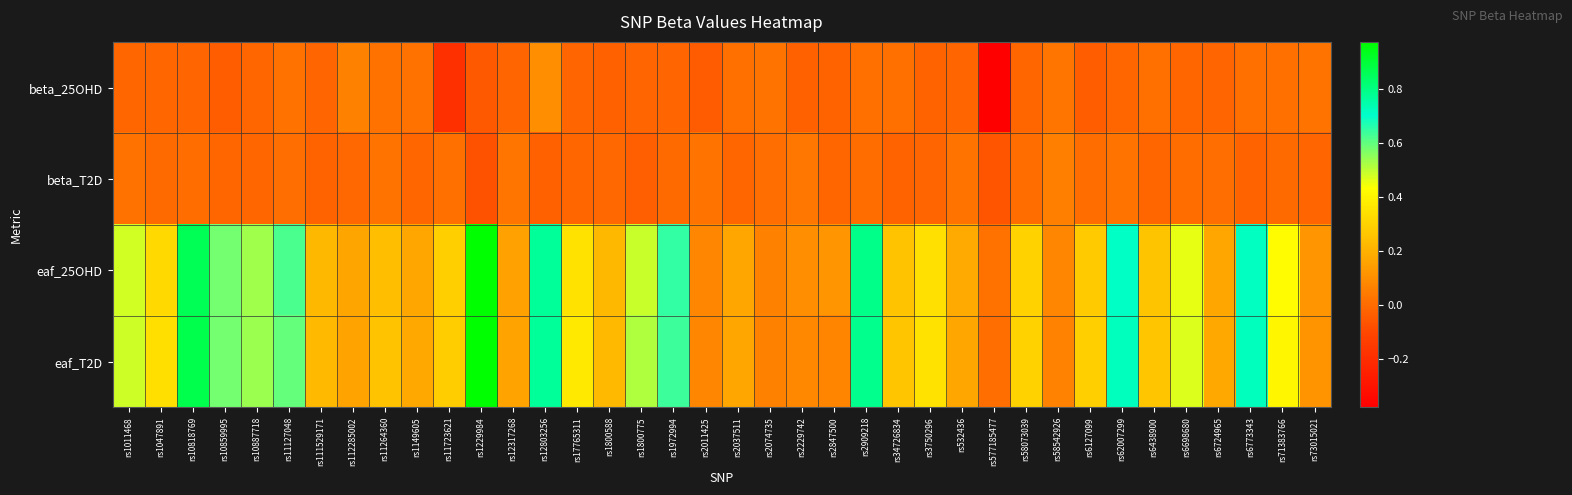

What is the maximum value shown in the chart?

1.0